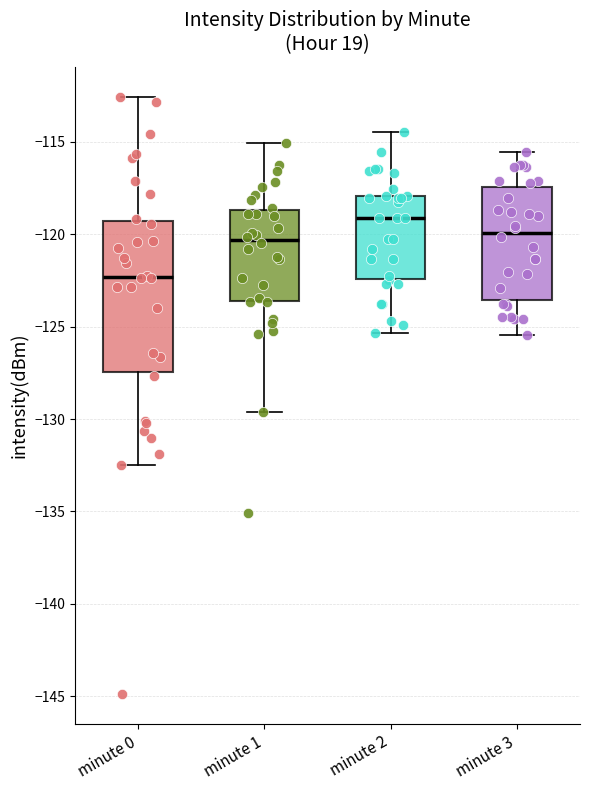

Reading left to right, transcribe this box plot: for each box, give where its median line is, the range the box spans, and where its two whiskers end, as read against the y-axis. The values are not printed on the chart, so give them approximately, as read against the axis.

minute 0: median -122.5, box -127.5 to -119.5, whiskers -132.5 to -112.5
minute 1: median -120.5, box -123.5 to -118.5, whiskers -129.5 to -115.0
minute 2: median -119.0, box -122.5 to -118.0, whiskers -125.5 to -114.5
minute 3: median -120.0, box -123.5 to -117.5, whiskers -125.5 to -115.5